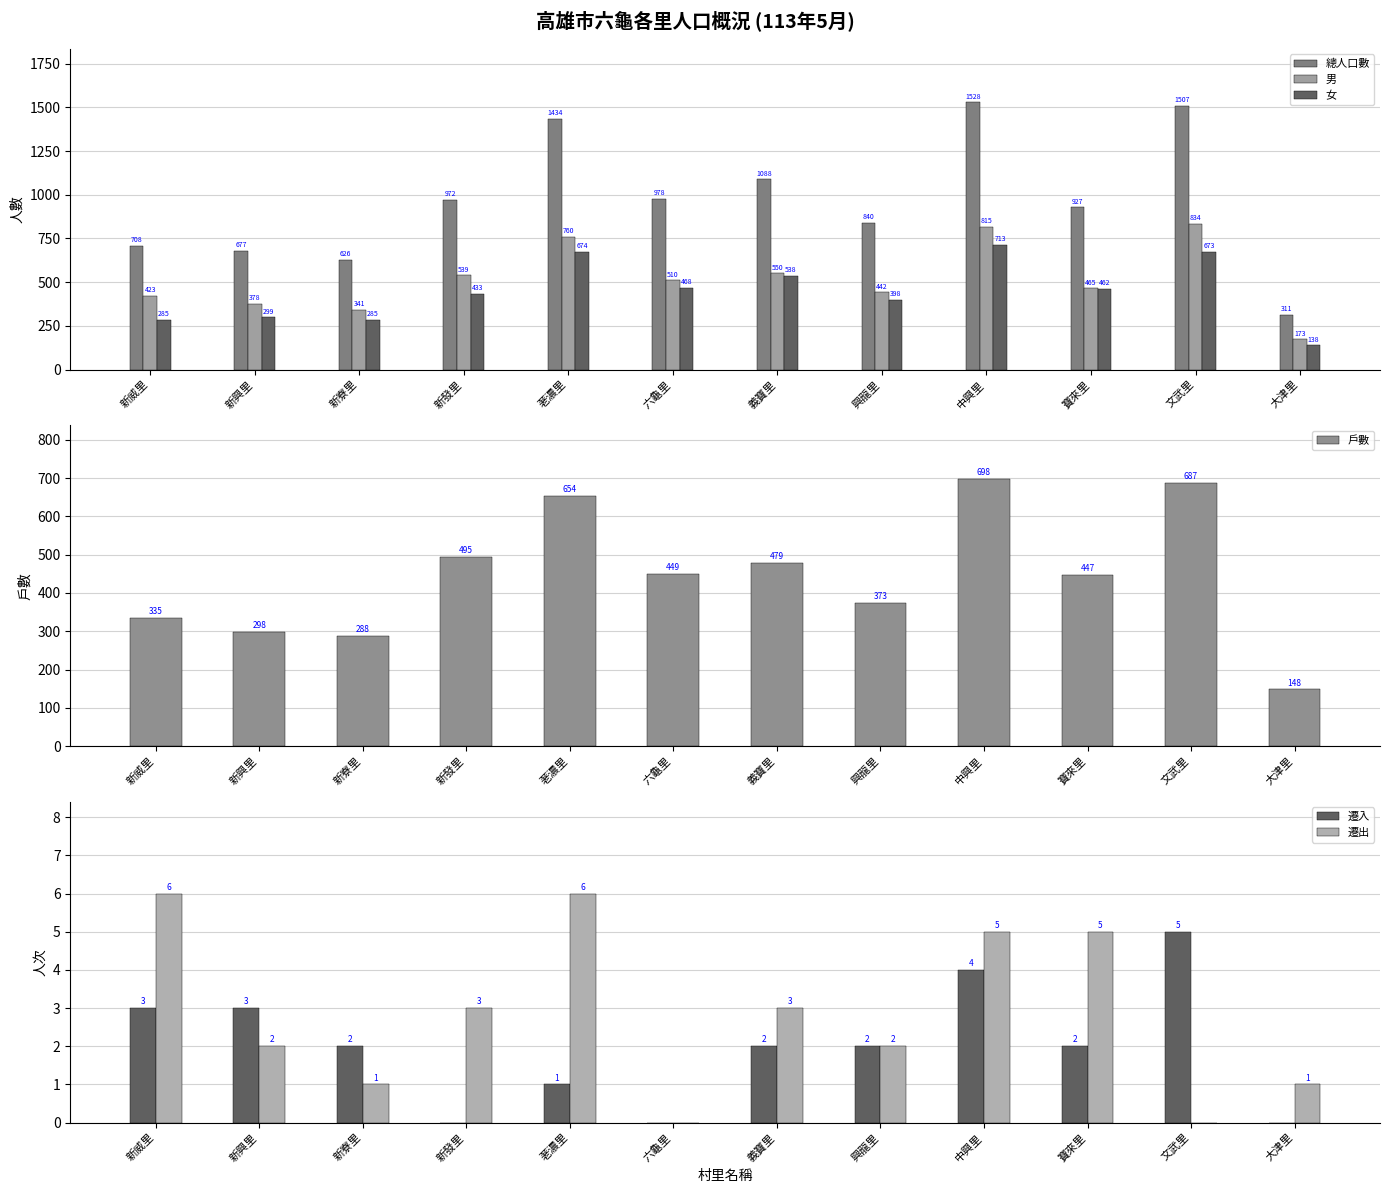

What is the label of the 6th bar from the left?

六龜里